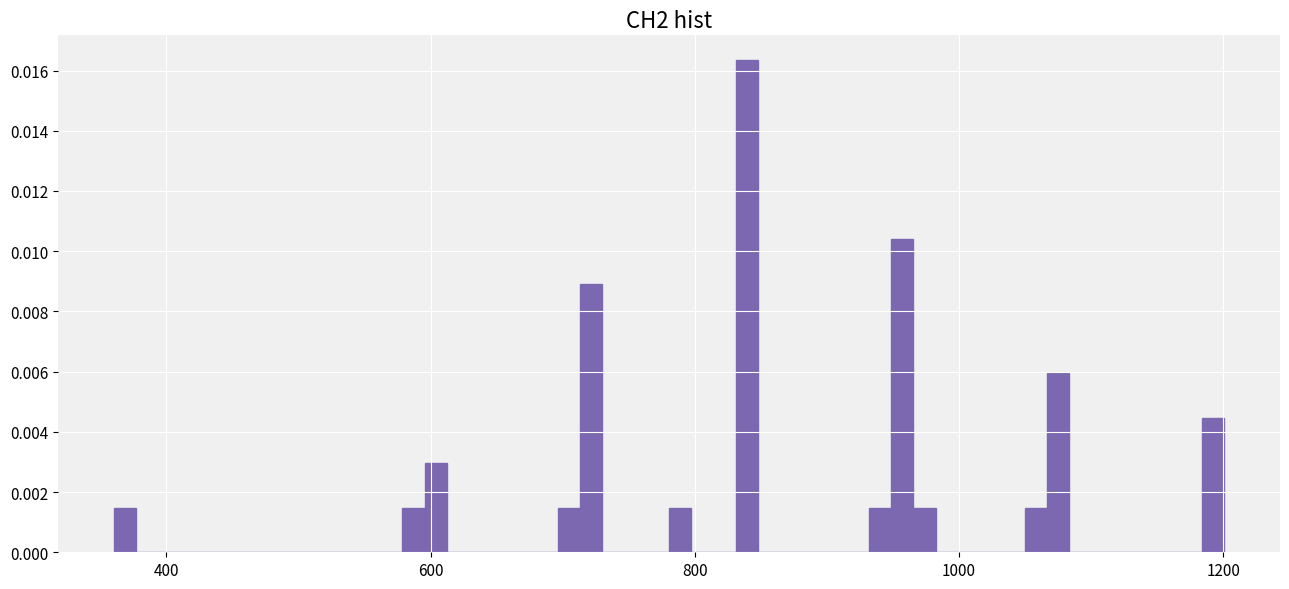

Around what value on the x-axis is the tallest bar? Give the approximate position of its centre, as read against the axis.

840